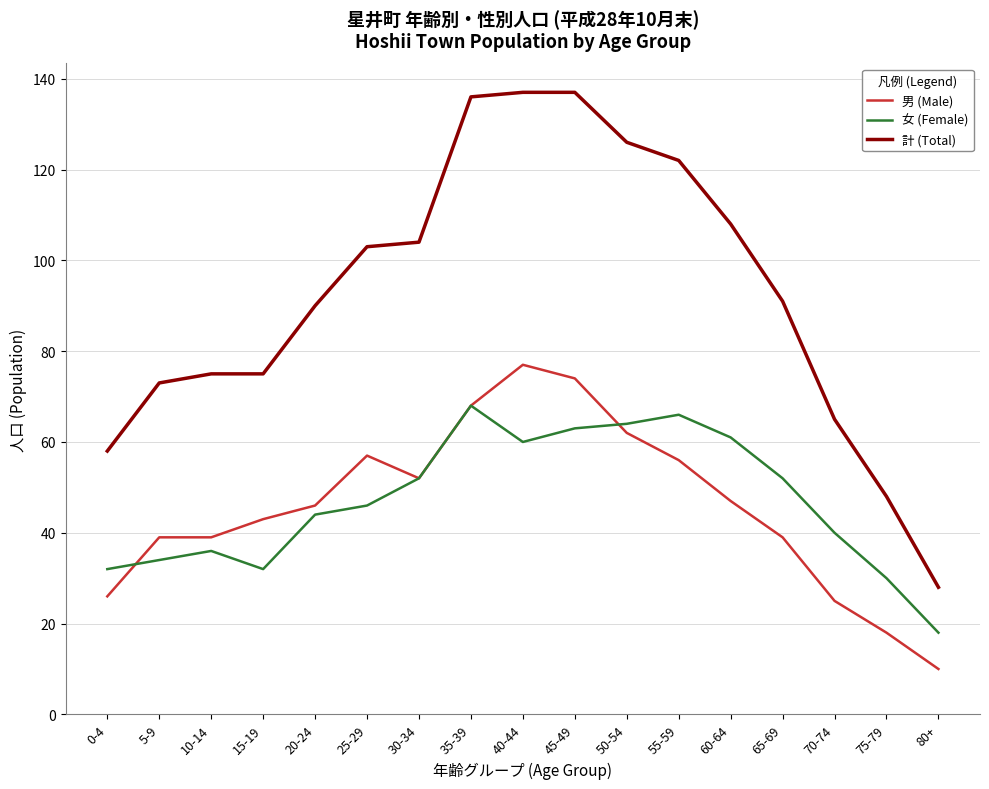

What is the difference between the maximum and second lowest values in the 男 (Male) series?

59